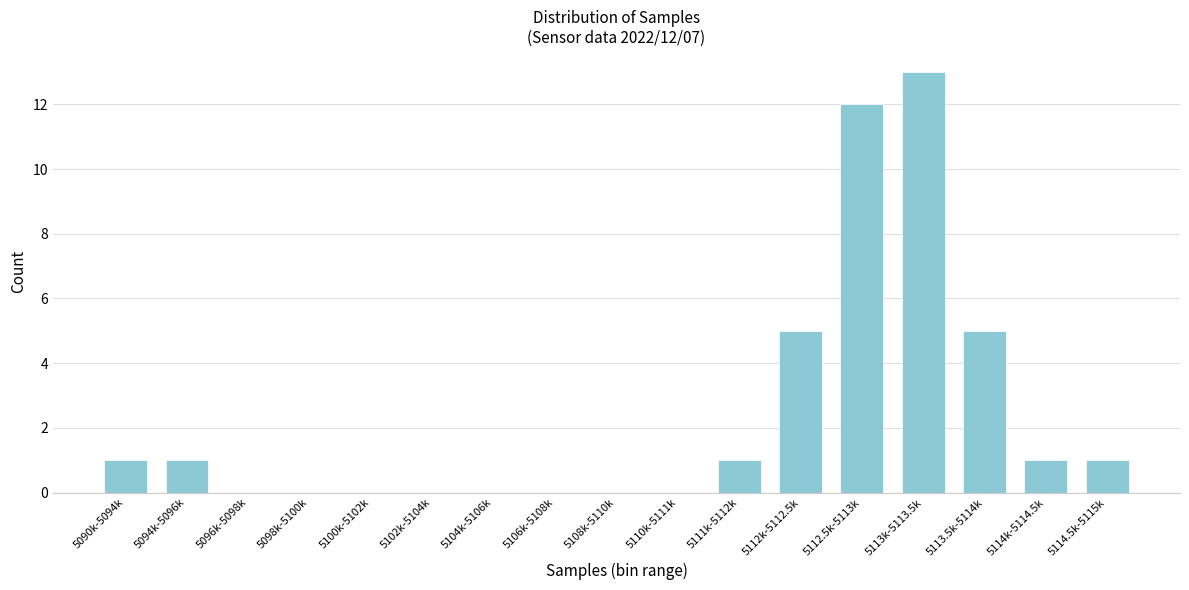

Reading right to left, what are all the values shown in this chart?

5114.5k-5115k=1	5114k-5114.5k=1	5113.5k-5114k=5	5113k-5113.5k=13	5112.5k-5113k=12	5112k-5112.5k=5	5111k-5112k=1	5110k-5111k=0	5108k-5110k=0	5106k-5108k=0	5104k-5106k=0	5102k-5104k=0	5100k-5102k=0	5098k-5100k=0	5096k-5098k=0	5094k-5096k=1	5090k-5094k=1